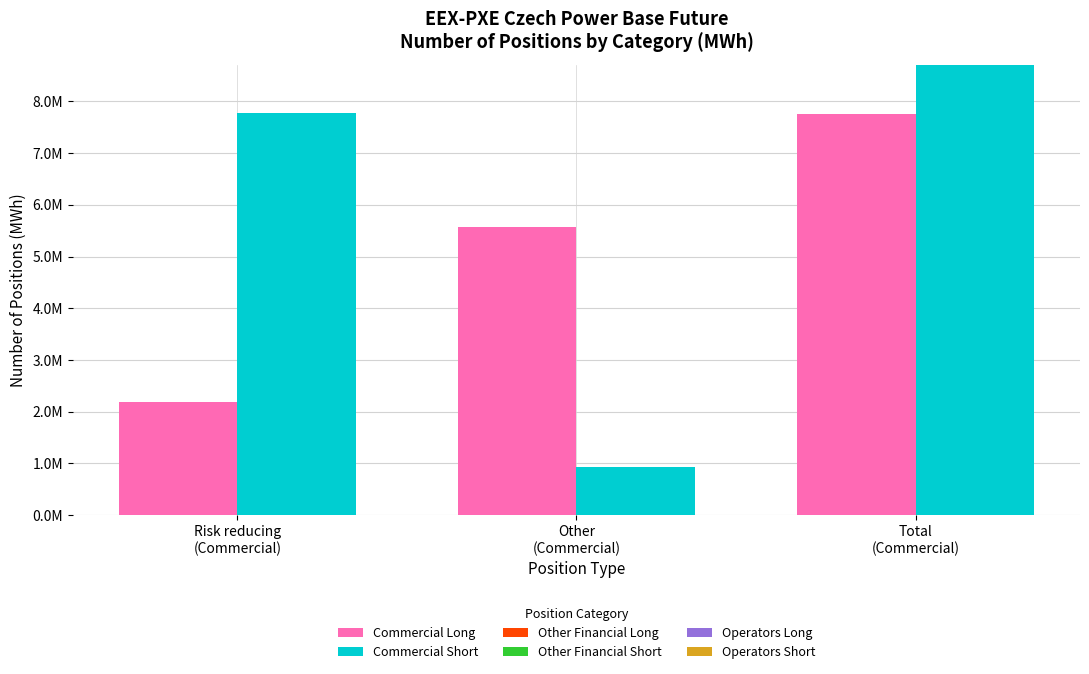

What position from the left is Other
(Commercial)?

2